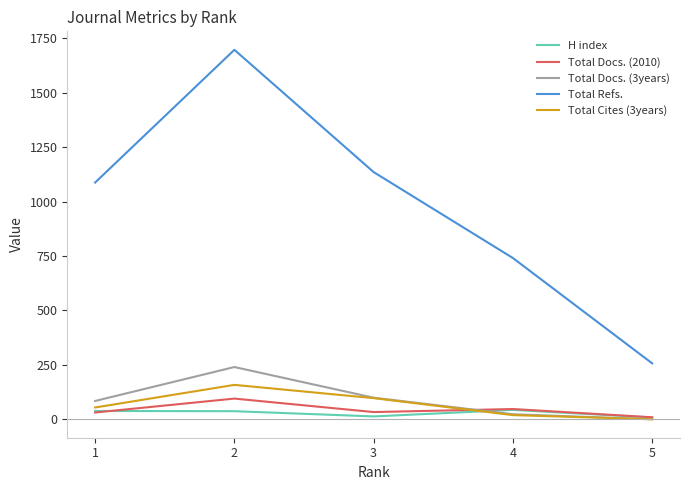

True or false: Total Refs. and Total Cites (3years) intersect in this chart.

False